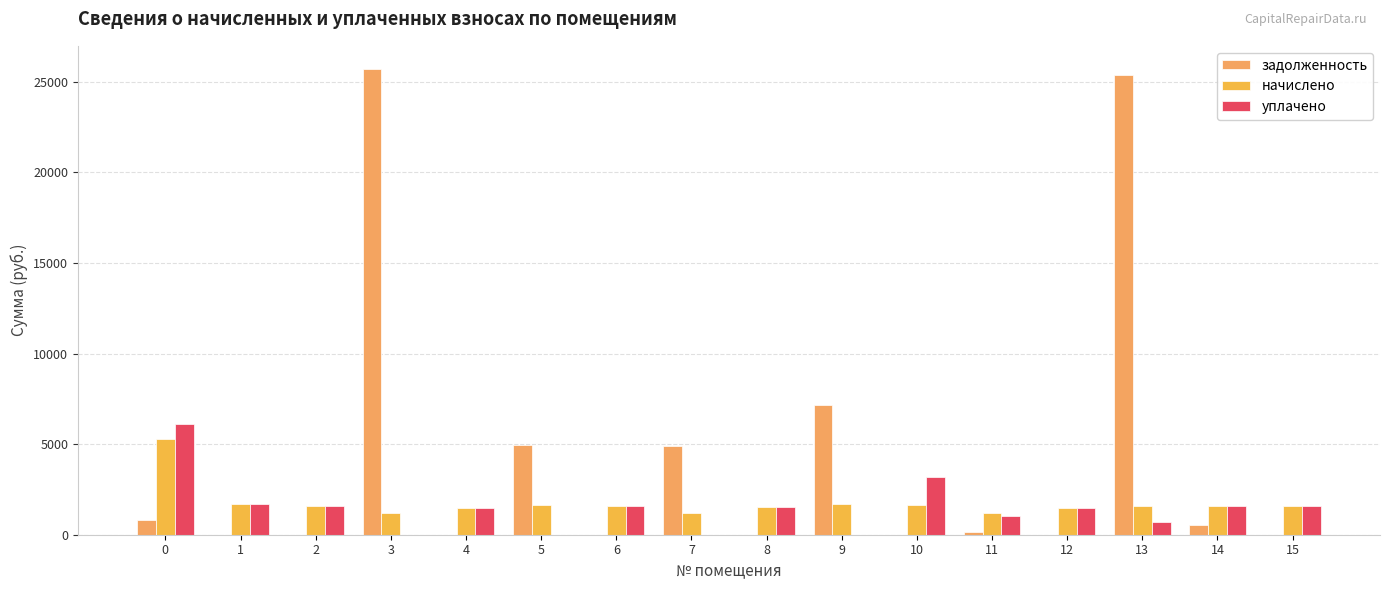

Which has a higher value, 15 or 12?

15